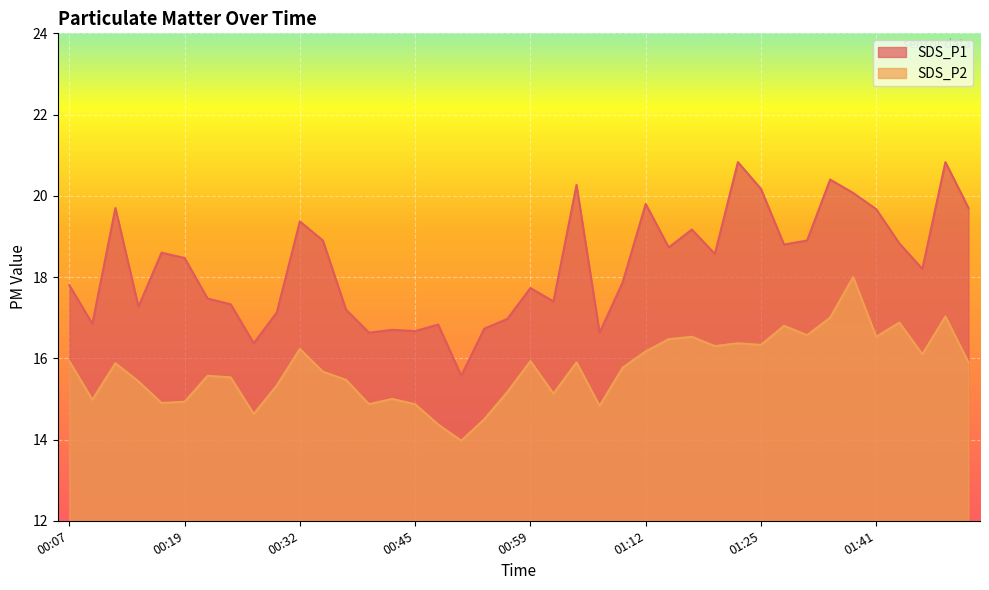

What is the average value of the SDS_P2 series?

15.7